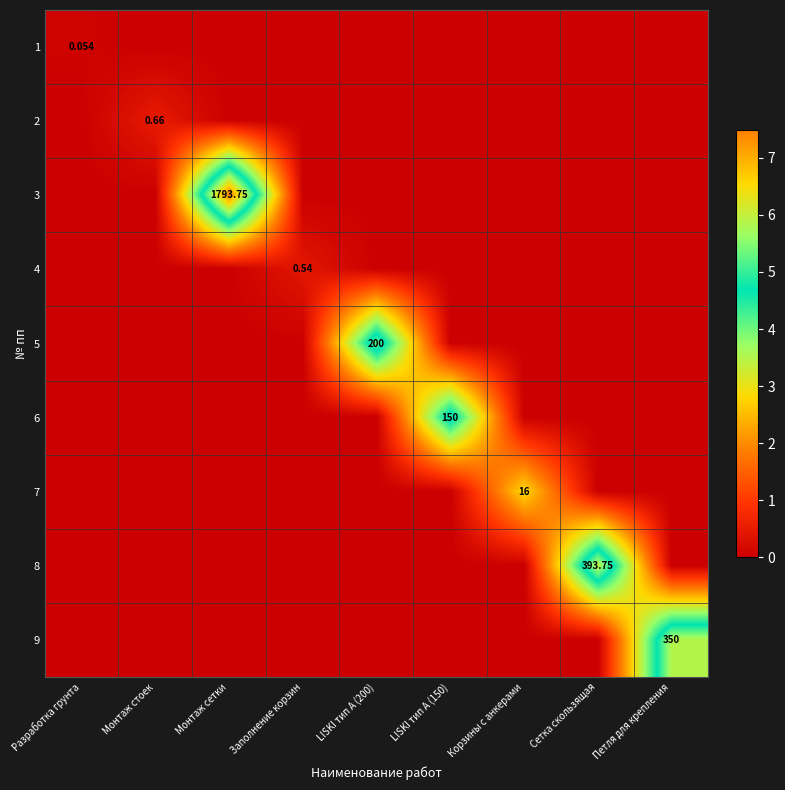

At how many categories does at least one series exceed 5?

5